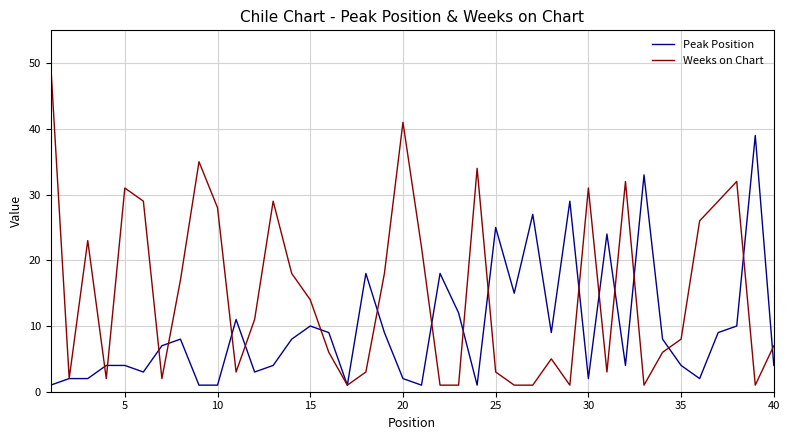

List the series in order of their overall mean, highest first.

Weeks on Chart, Peak Position